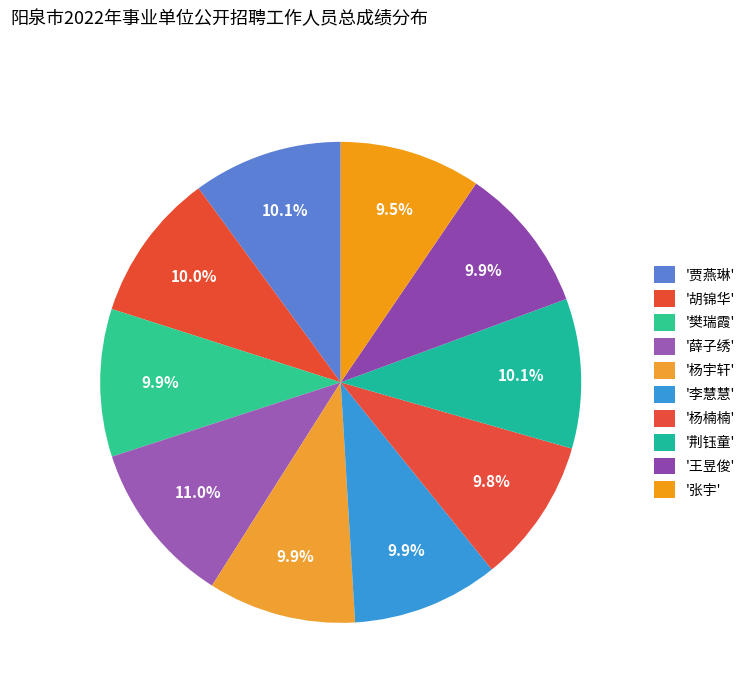

Rank the categories by value from lowest to highest.

张宇, 杨楠楠, 王昱俊, 李慧慧, 樊瑞霞, 杨宇轩, 胡锦华, 贾燕琳, 荆钰童, 薛子绣